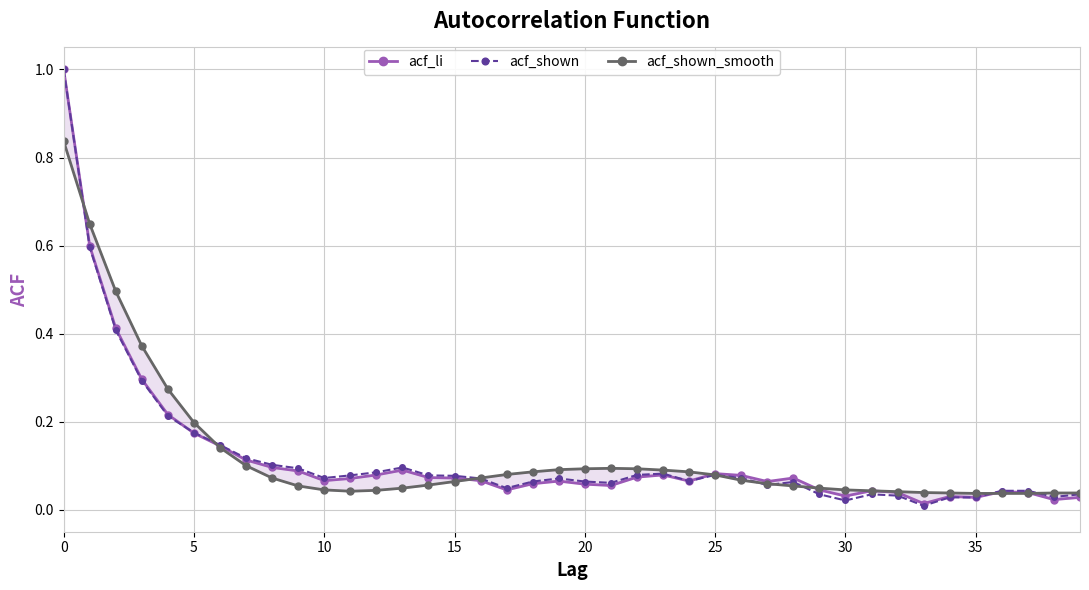

Which series has the largest total across all categories?

acf_shown_smooth